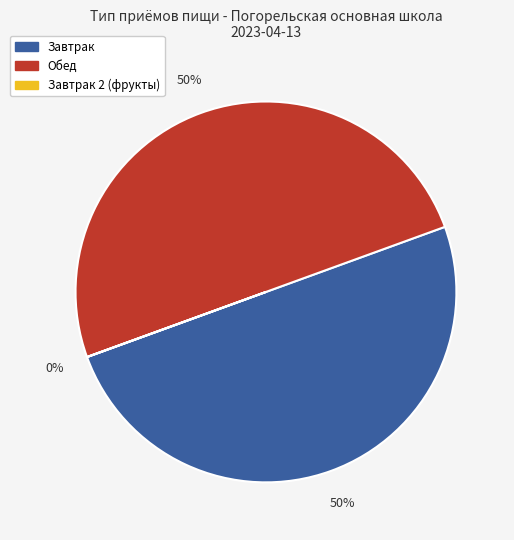

To the nearest percent, what is the difference between the largest and smallest slice percentages?

50%